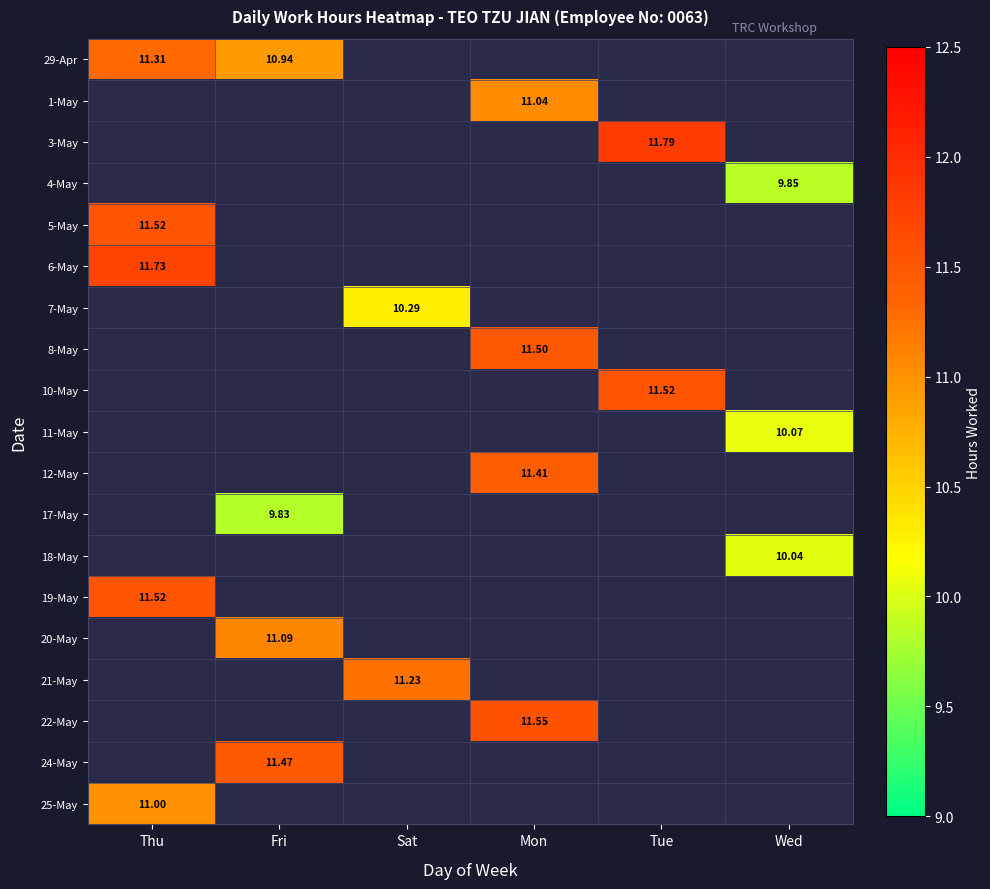

What is the difference between the highest and lowest values at Fri?

1.6